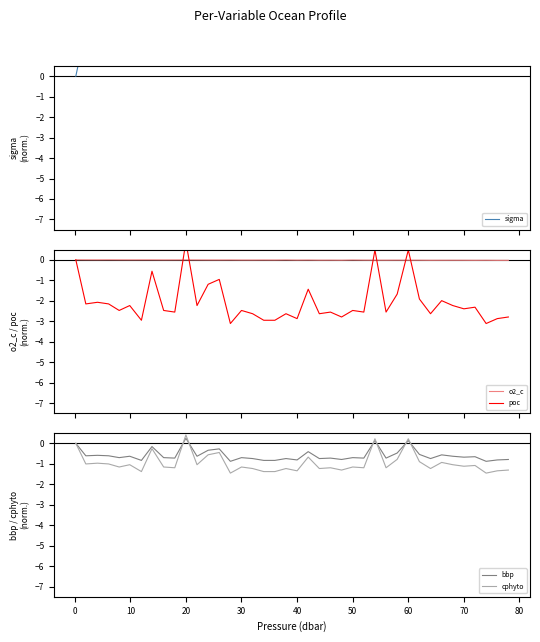

What is the average value of the sigma series?

13.6